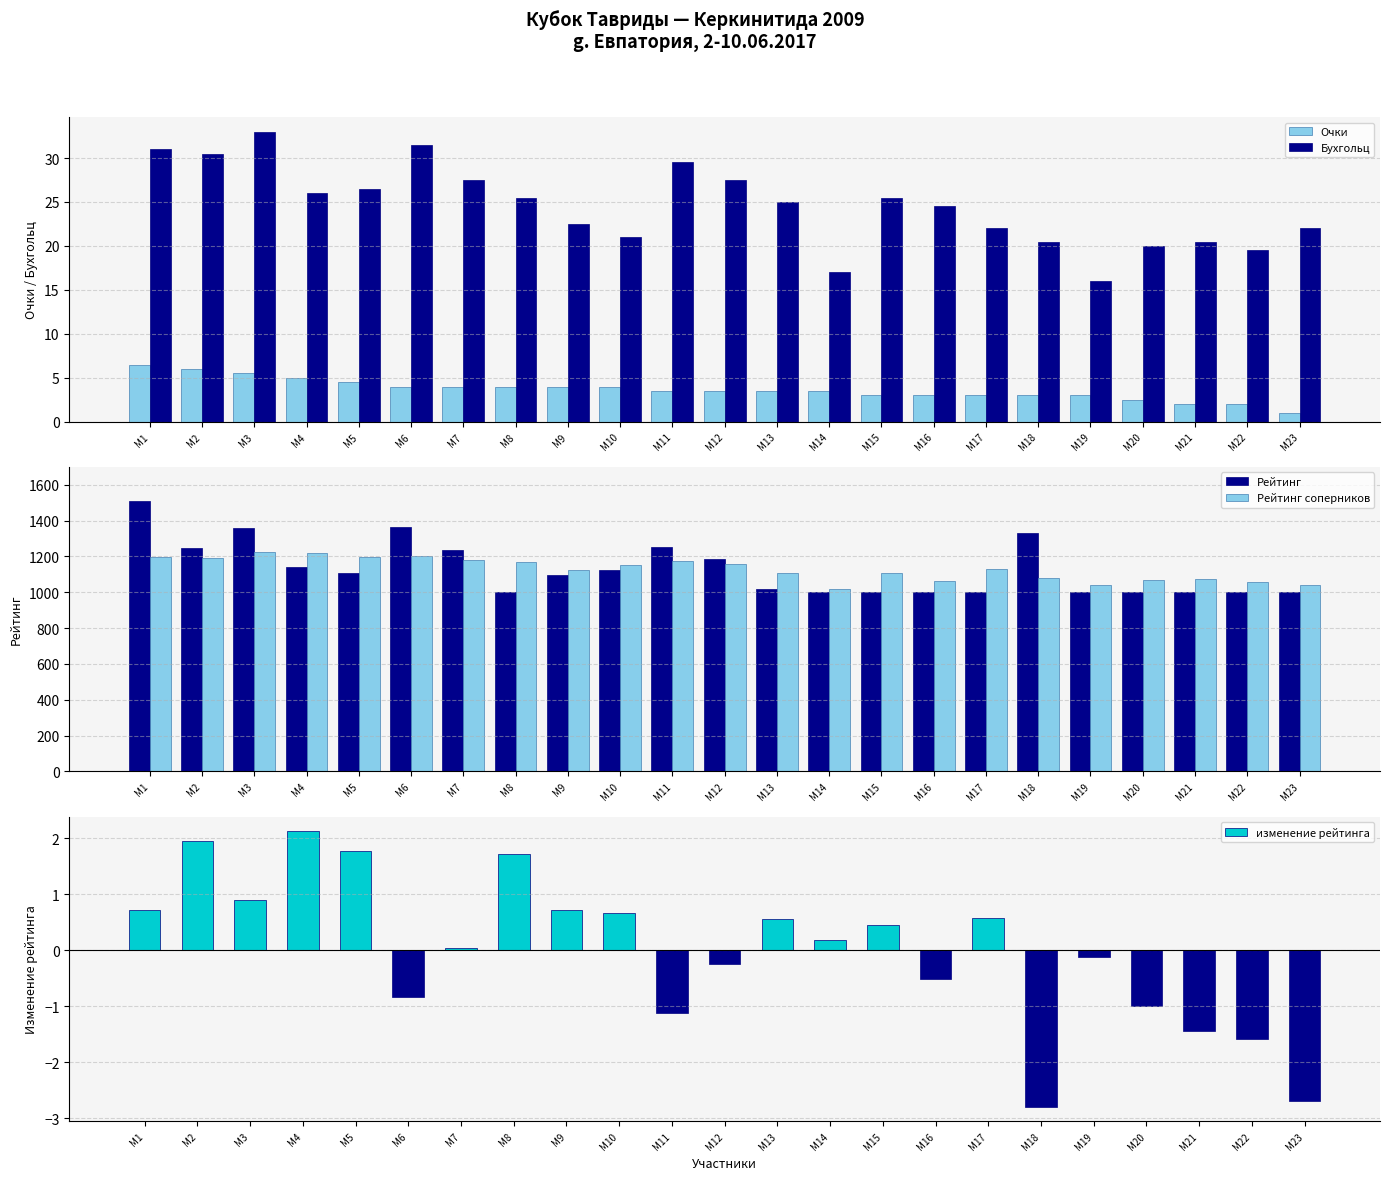

Reading left to right, list all the values displayed in this chart.

Очки: 6.5	6.0	5.5	5.0	4.5	4.0	4.0	4.0	4.0	4.0	3.5	3.5	3.5	3.5	3.0	3.0	3.0	3.0	3.0	2.5	2.0	2.0	1.0
Бухгольц: 31.0	30.5	33.0	26.0	26.5	31.5	27.5	25.5	22.5	21.0	29.5	27.5	25.0	17.0	25.5	24.5	22.0	20.5	16.0	20.0	20.5	19.5	22.0
Рейтинг: 1510.0	1247.0	1357.0	1140.0	1109.0	1364.0	1234.0	1000.0	1098.0	1127.0	1252.0	1185.0	1019.0	1000.0	1000.0	1000.0	1000.0	1330.0	1000.0	1000.0	1000.0	1000.0	1000.0
Рейтинг соперников: 1197.0	1190.0	1227.0	1221.0	1196.0	1202.0	1180.0	1168.0	1123.0	1150.0	1174.0	1157.0	1108.0	1018.0	1106.0	1063.0	1131.0	1078.0	1040.0	1066.0	1076.0	1058.0	1038.0
изменение рейтинга: 0.7	2.0	0.9	2.1	1.8	-0.8	0.0	1.7	0.7	0.7	-1.1	-0.2	0.6	0.2	0.5	-0.5	0.6	-2.8	-0.1	-1.0	-1.4	-1.6	-2.7